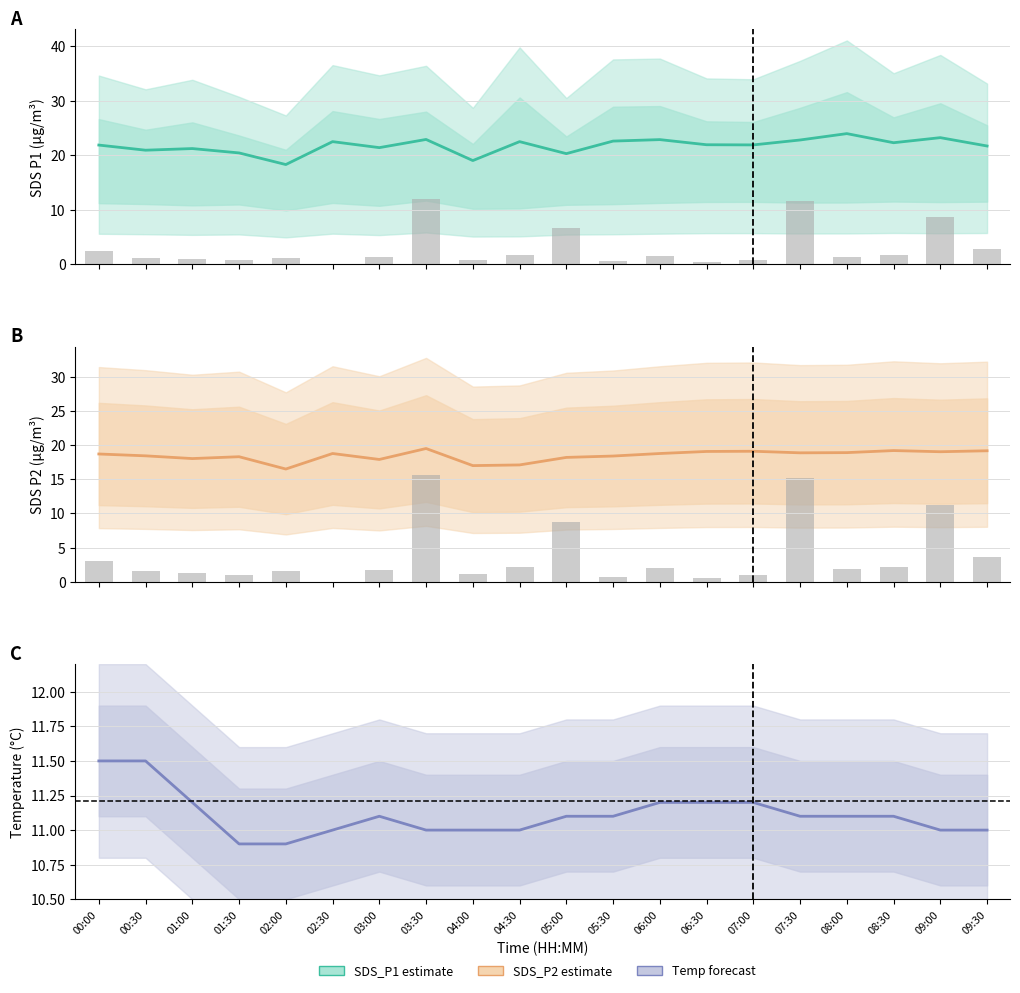

What is the label of the 12th bar from the right?

04:00